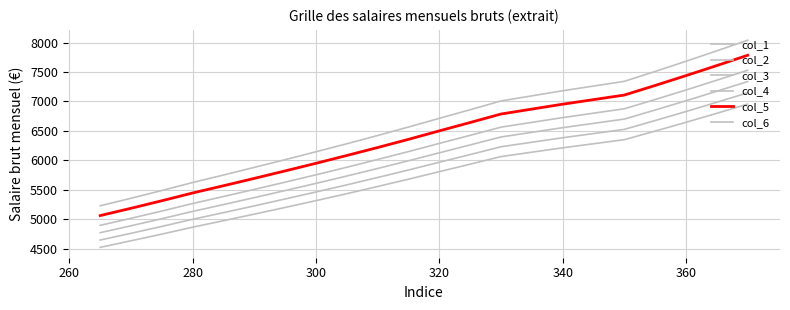

What is the highest value of the col_1 series?

6955